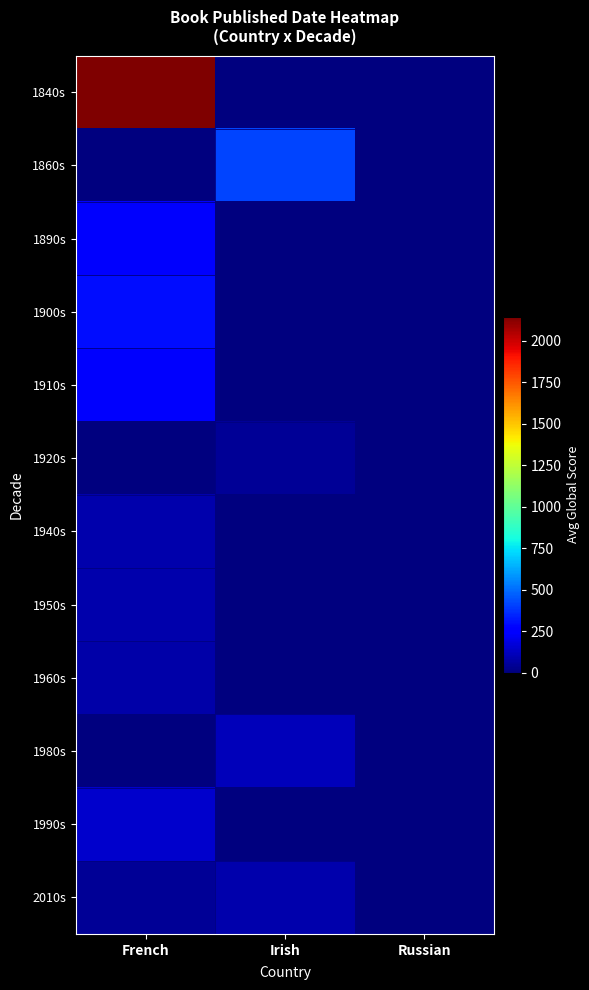

Which series has the largest total across all categories?

1840s